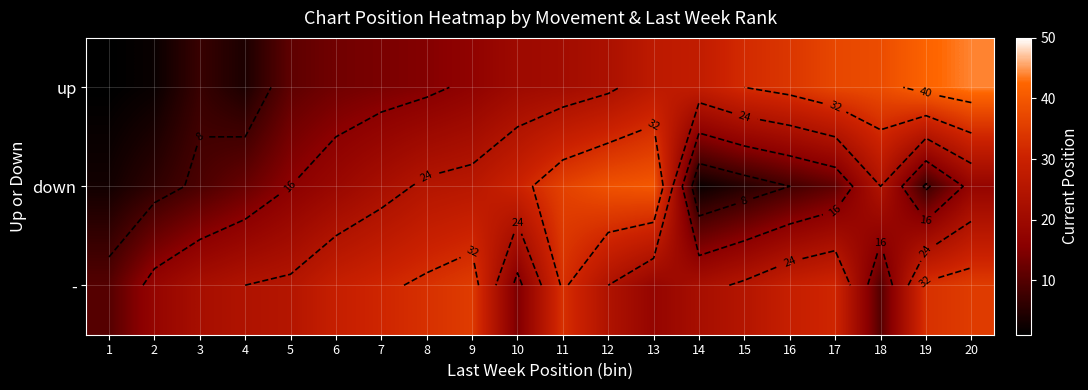

True or false: up has a value of 34 at 16.

True